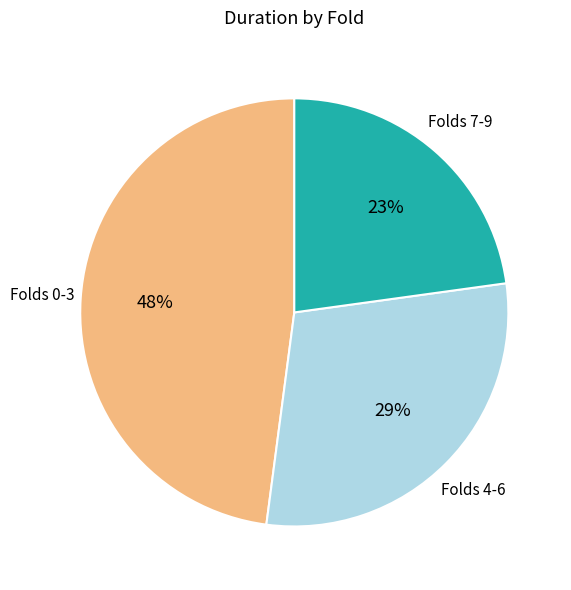

Is there any slice that represents more than half of the pie?

No